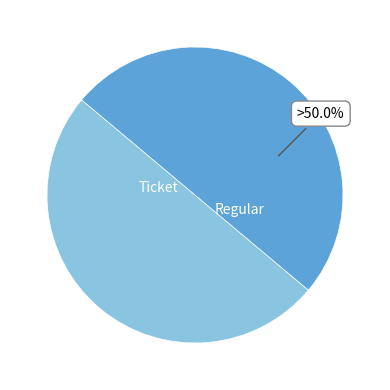

Which slice is the smallest?

Ticket